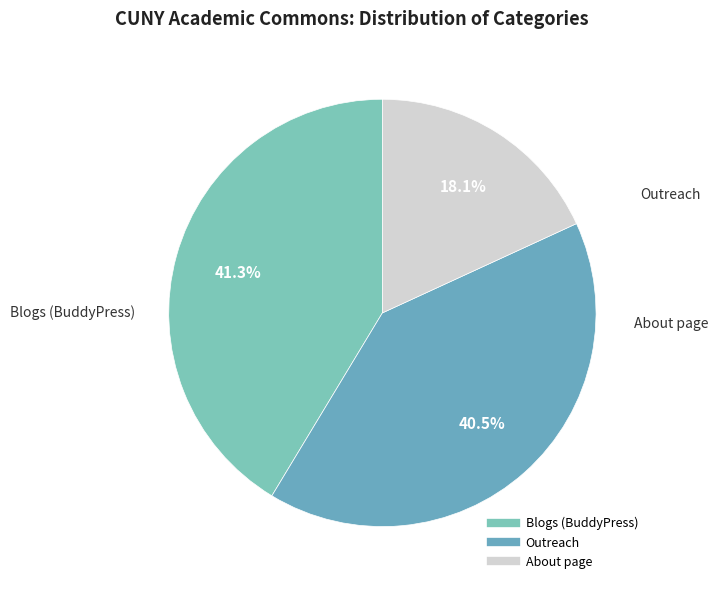

Do Blogs (BuddyPress) and About page together represent more than half of the pie?

Yes